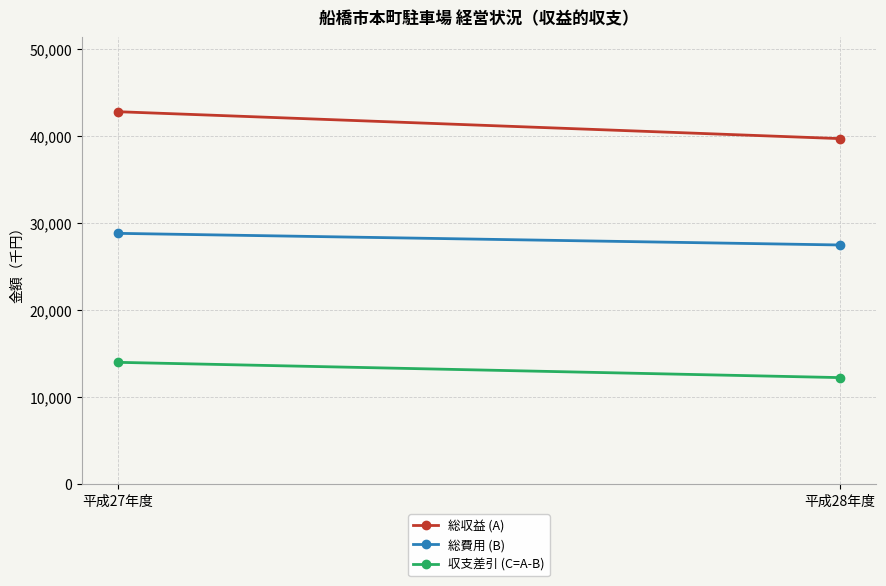

What is the difference between the 総費用 (B) values at 平成28年度 and 平成27年度?

1339